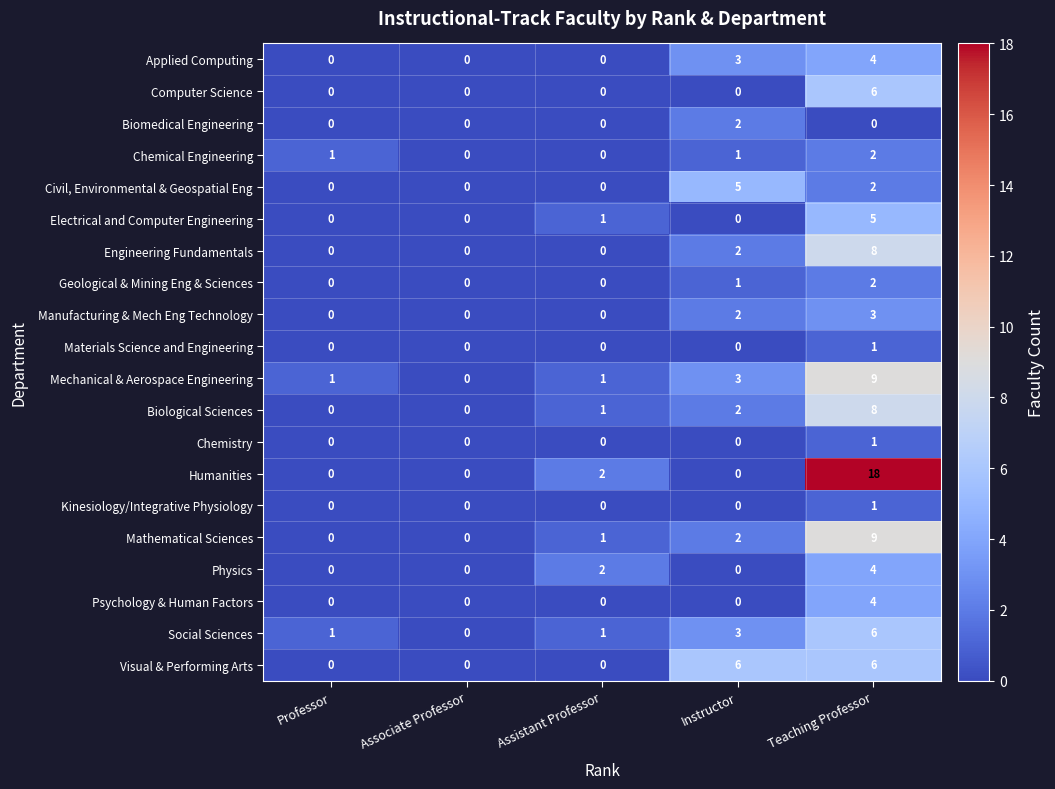

Which series changed the most between Professor and Instructor?

Visual & Performing Arts